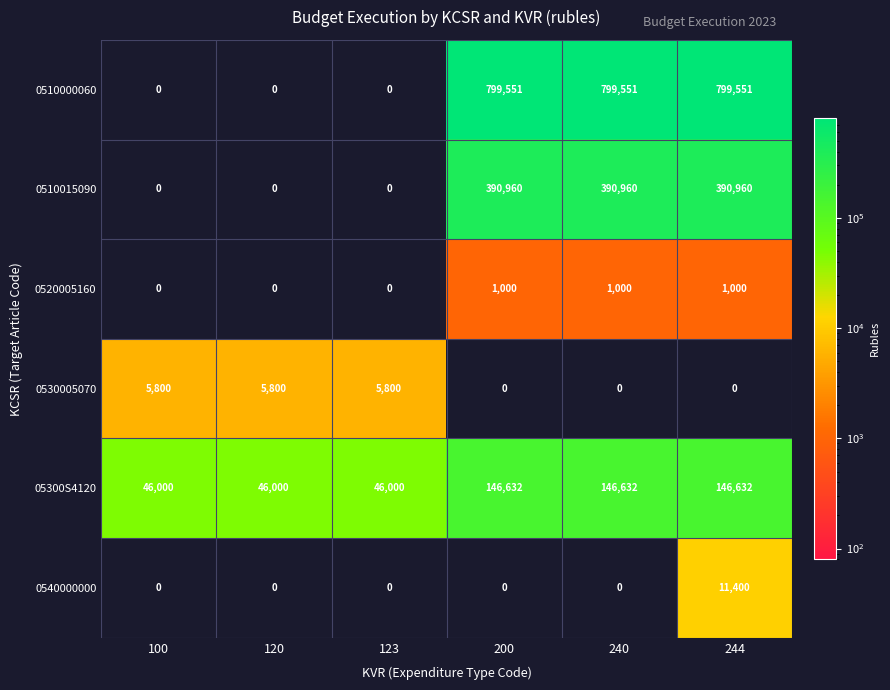

List the series in order of their peak value, lowest first.

0520005160, 0530005070, 0540000000, 05300S4120, 0510015090, 0510000060